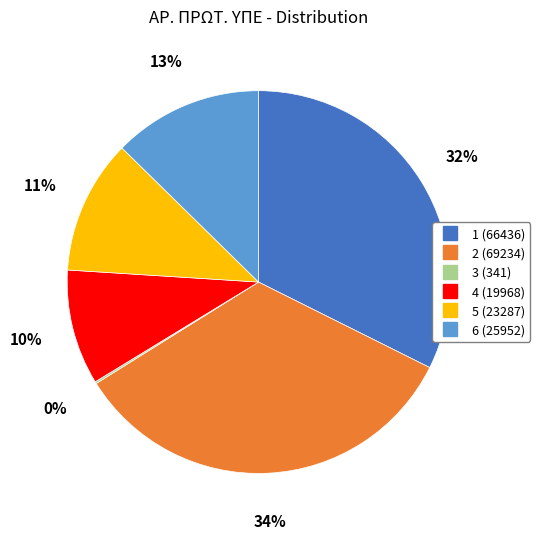

Between 6 and 1, which is larger?

1